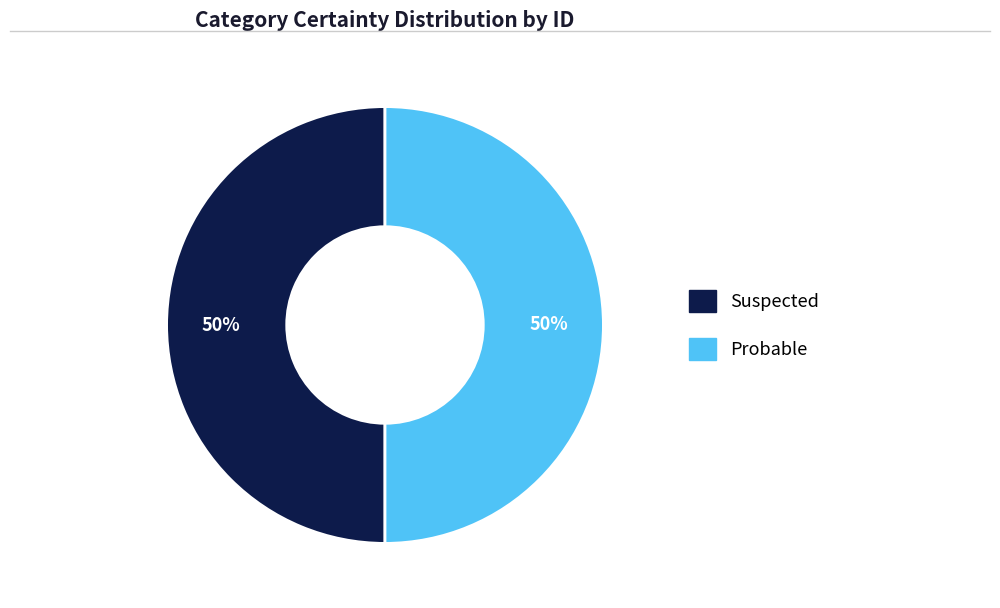

True or false: Probable accounts for 60% of the total.

False